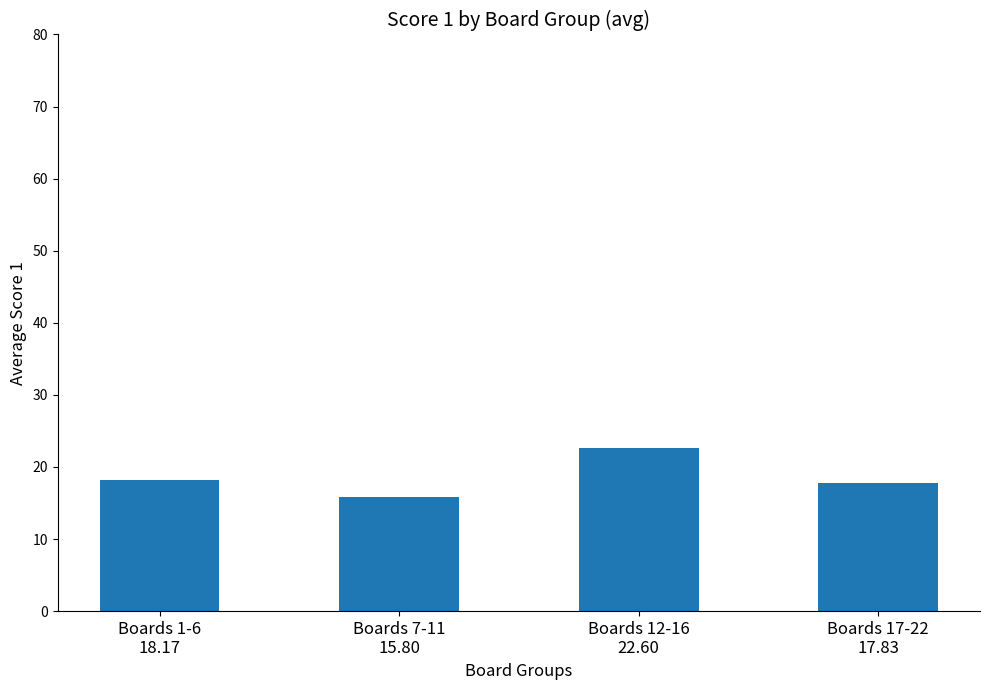

What is the value of the 4th bar from the left?

17.8